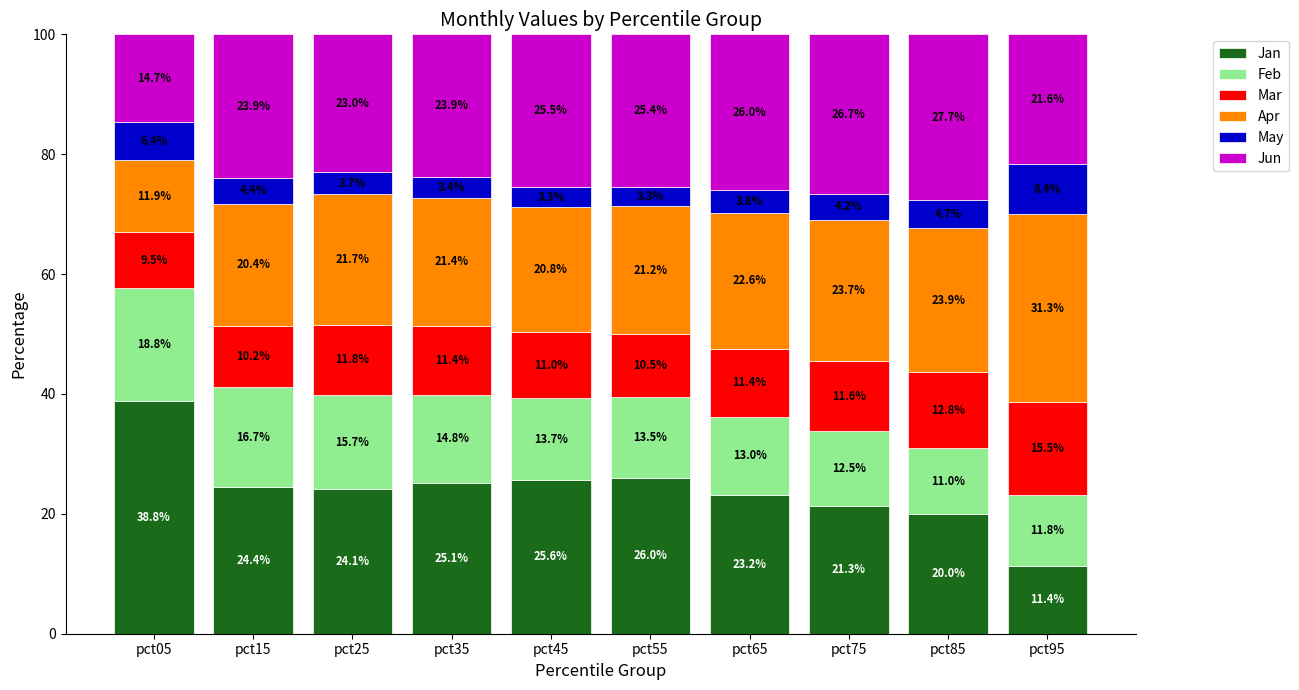

How many series are shown in this chart?

6